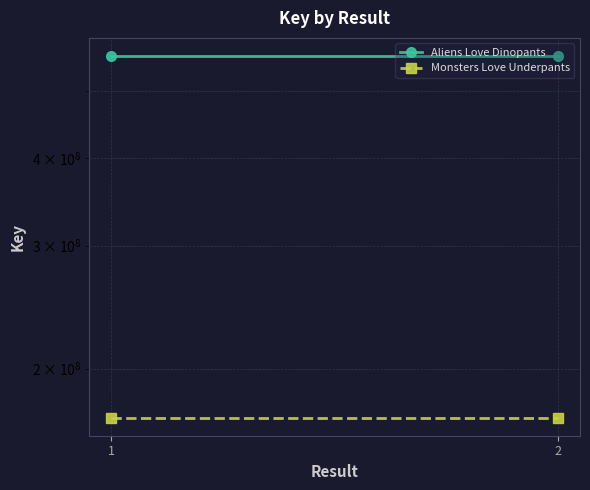

Reading left to right, transcribe all the data shown in this chart.

Aliens Love Dinopants: 1=560373154	2=560373154
Monsters Love Underpants: 1=170176268	2=170176268